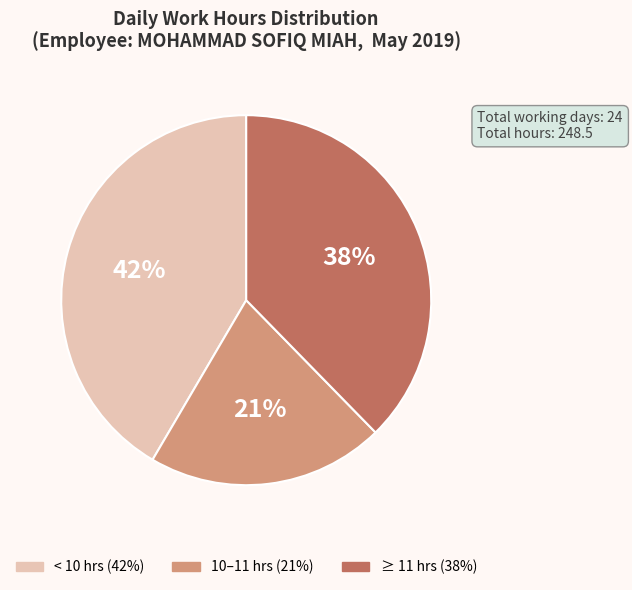

To the nearest percent, what is the average slice percentage?

33%